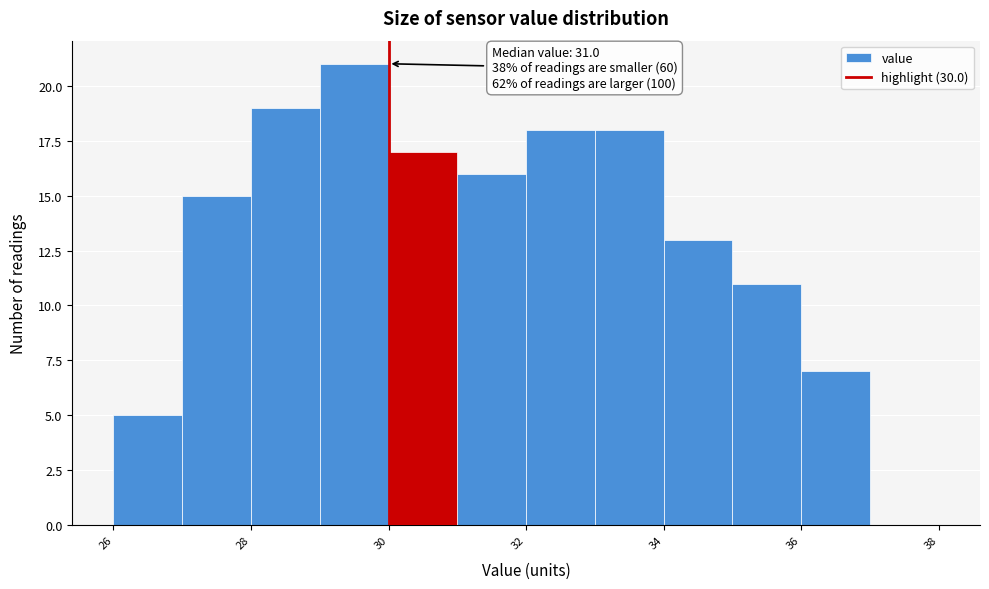

Which range on the x-axis has the tallest bar?

29 to 30